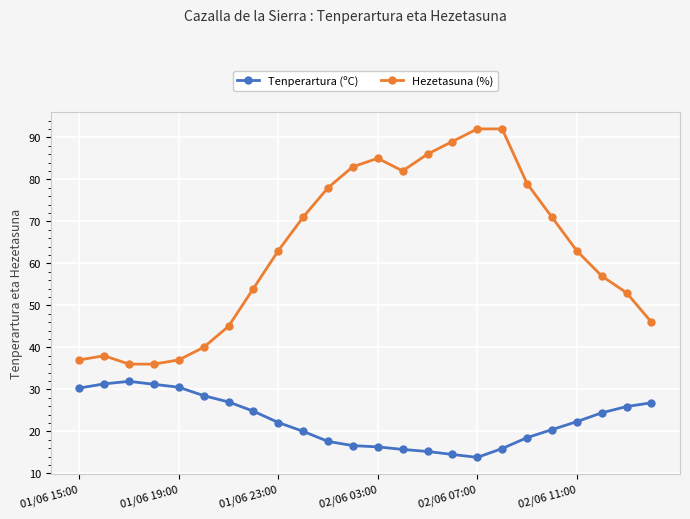

What is the value of the Tenperartura (ºC) point at the 15th from the left?

15.2